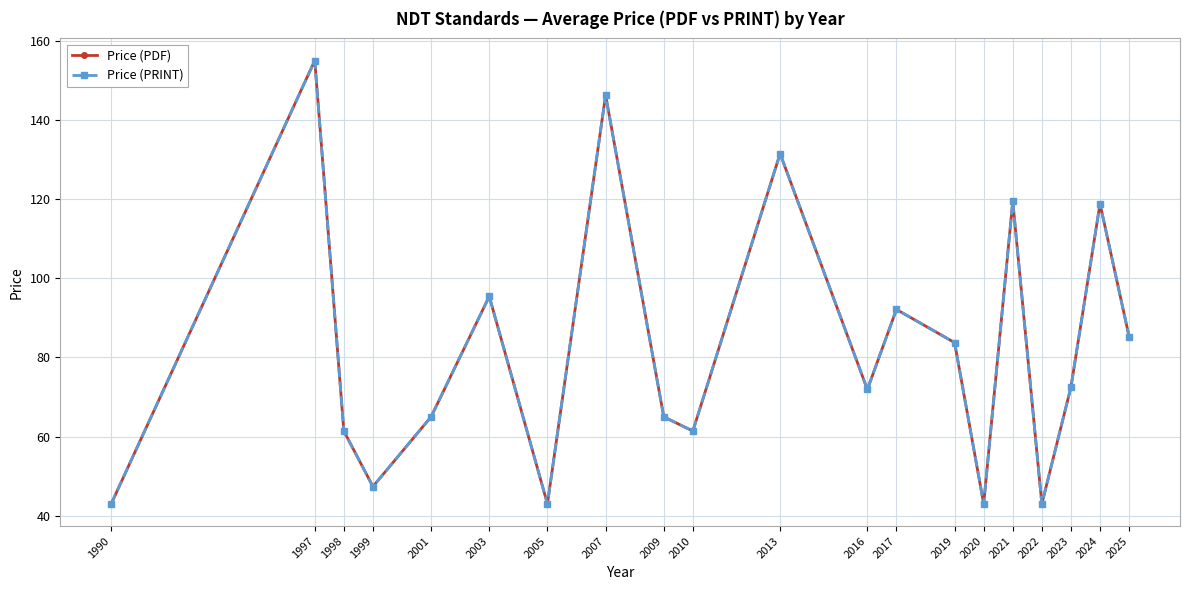

Does the chart have visible grid lines?

Yes